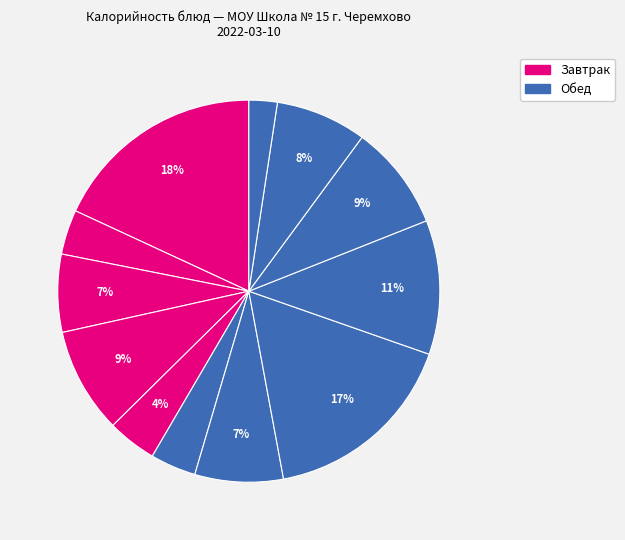

How many slices are in this pie chart?

12